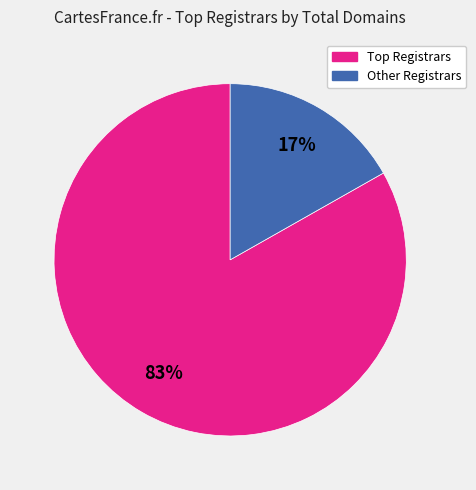

To the nearest percent, what is the difference between the largest and smallest slice percentages?

66%